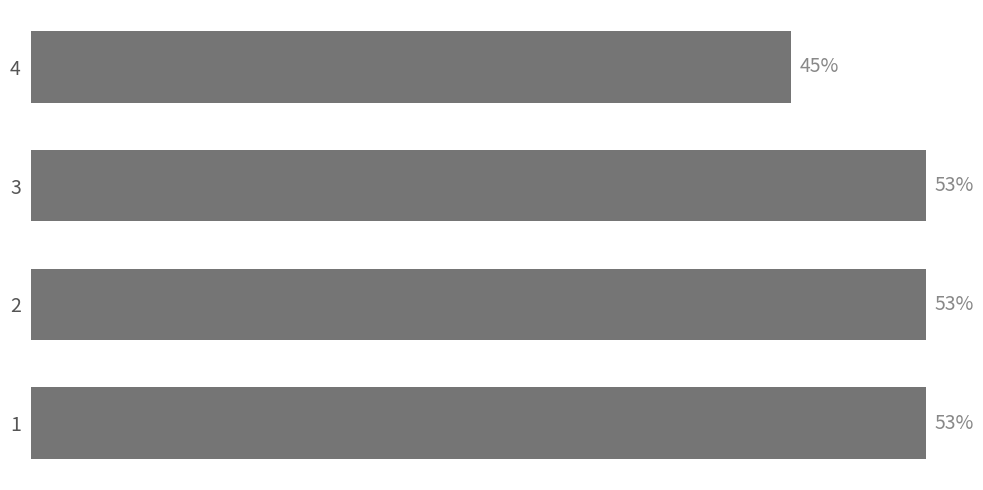

Are the bars horizontal?

Yes